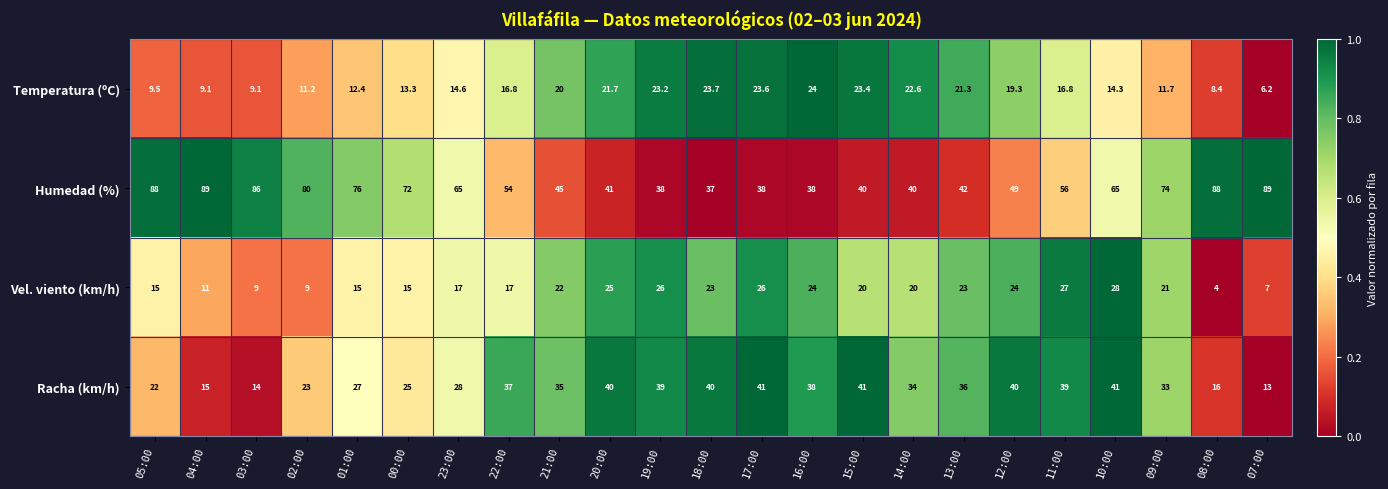

What is the sum of the Temperatura (ºC) values at 19:00 and 20:00?

44.9